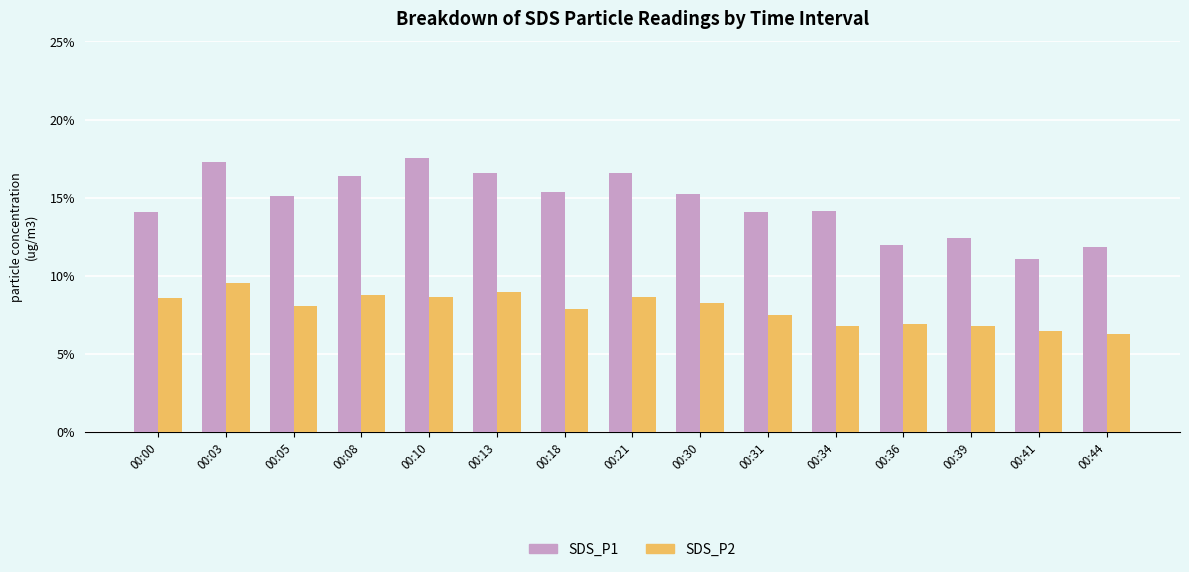

At which label does SDS_P2 reach its peak?

00:03